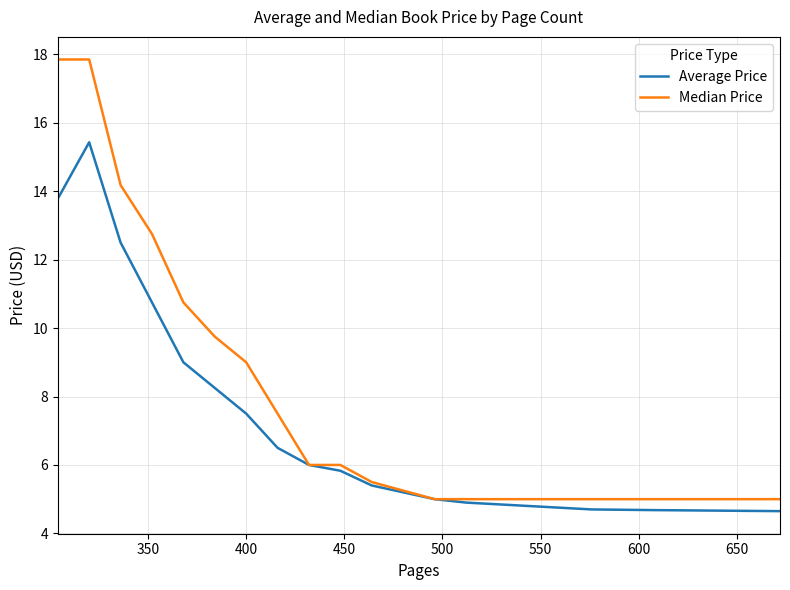

Which series has the largest total across all categories?

Median Price